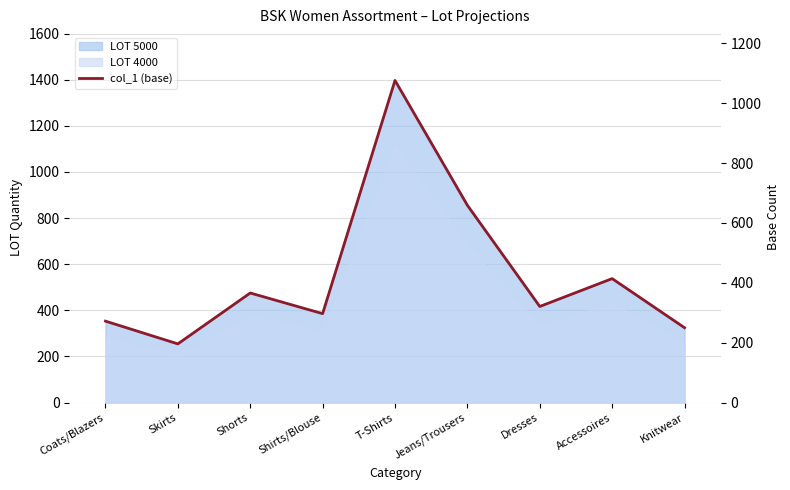

What is the maximum value shown in the chart?

1076